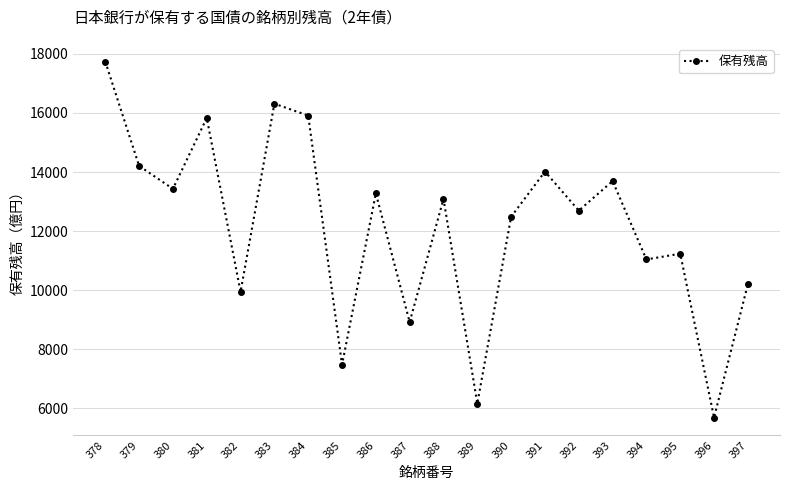

Where is the first local minimum?

380